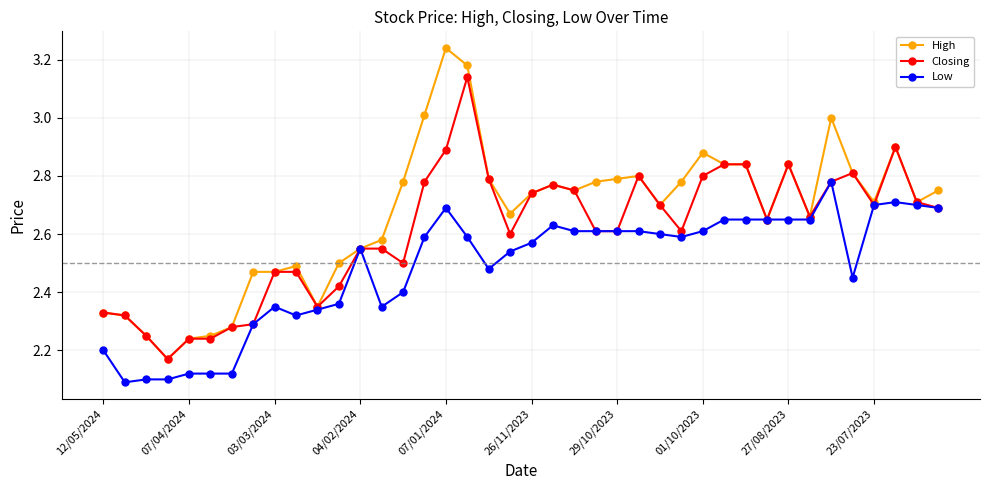

List the series in order of their peak value, highest first.

High, Closing, Low